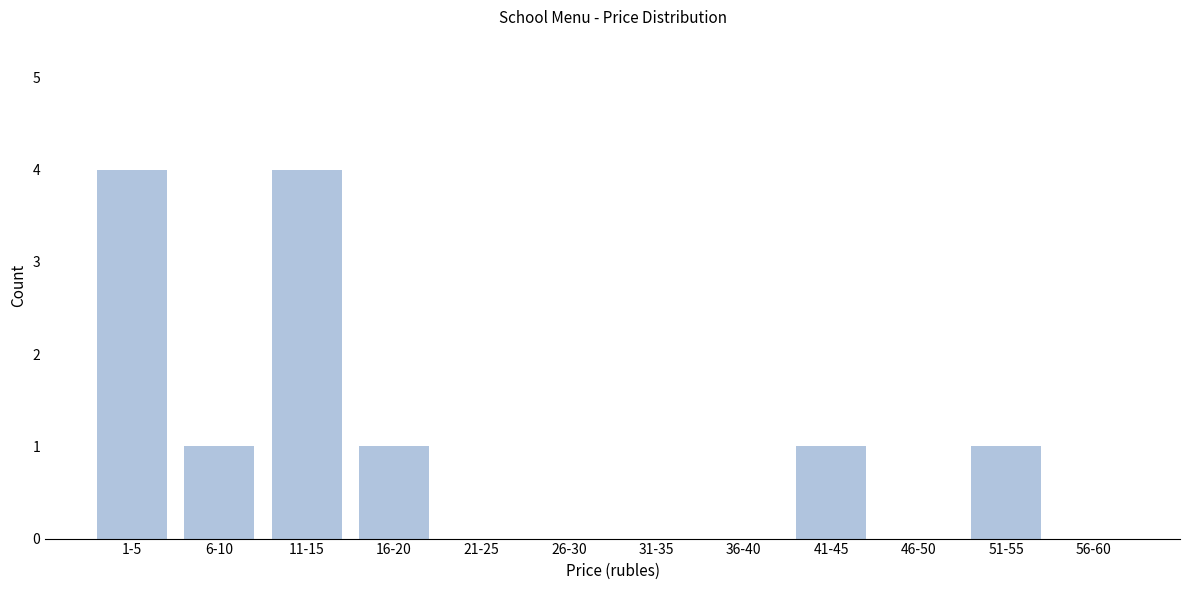

Reading left to right, list all the values displayed in this chart.

1-5=4	6-10=1	11-15=4	16-20=1	21-25=0	26-30=0	31-35=0	36-40=0	41-45=1	46-50=0	51-55=1	56-60=0